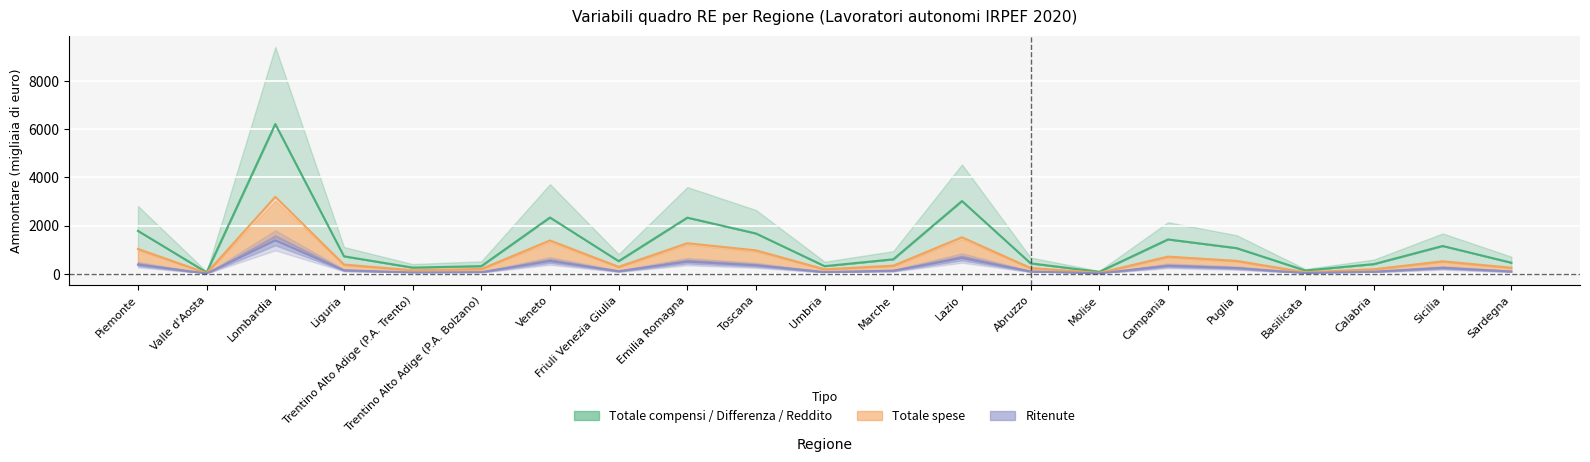

What is the difference between the values at Basilicata and Trentino Alto Adige (P.A. Bolzano)?

181.4